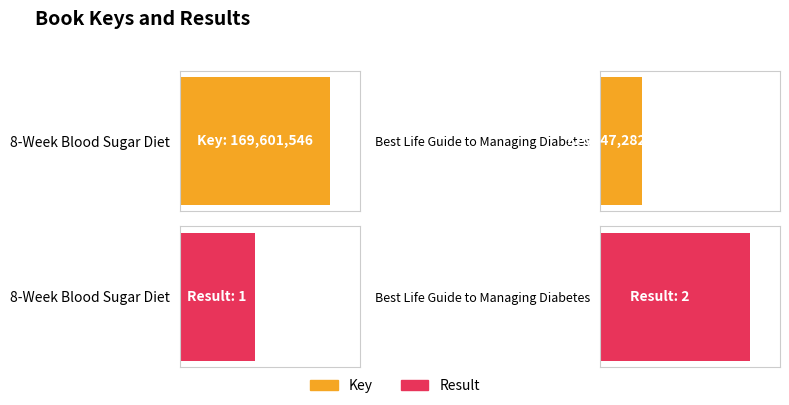

How many bars are there in each group?

2